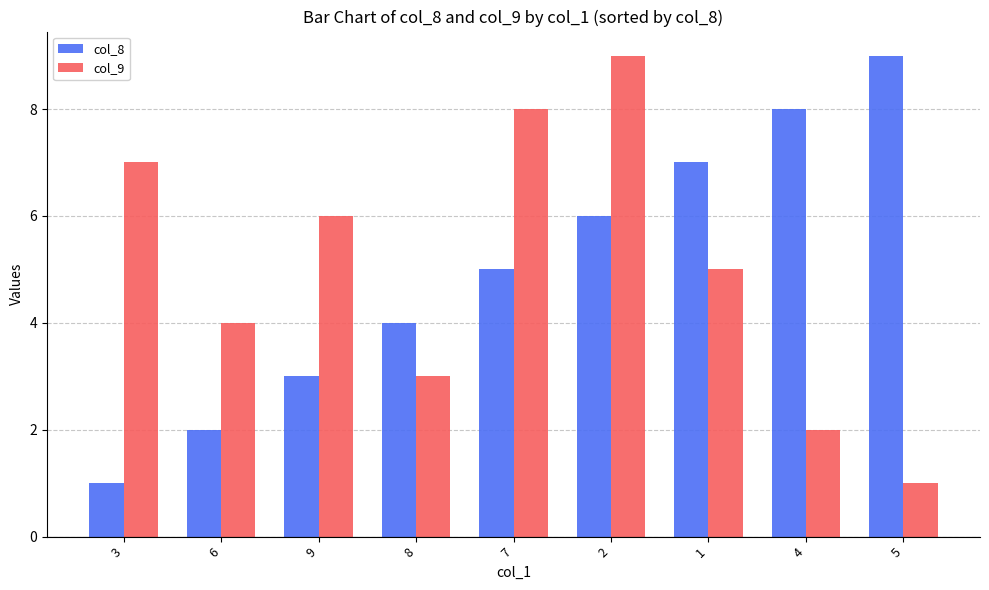

Rank the series at 5 from highest to lowest value.

col_8, col_9